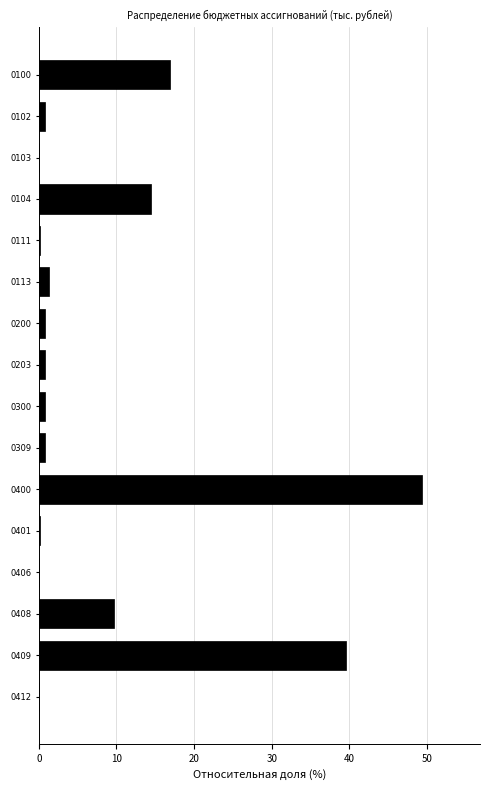

Read the value at 0408.

9.7